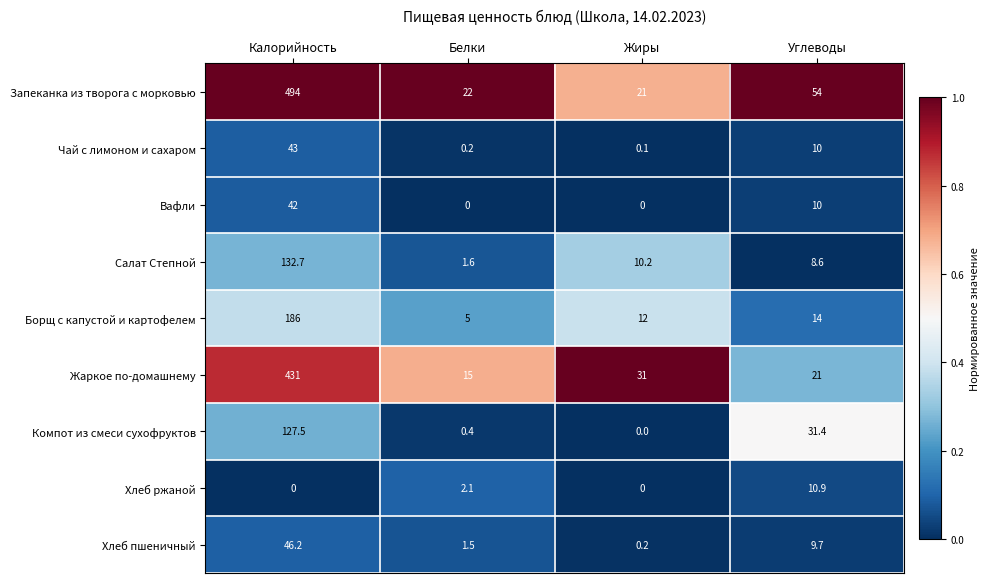

What is the total value across all series at Жиры?

74.5